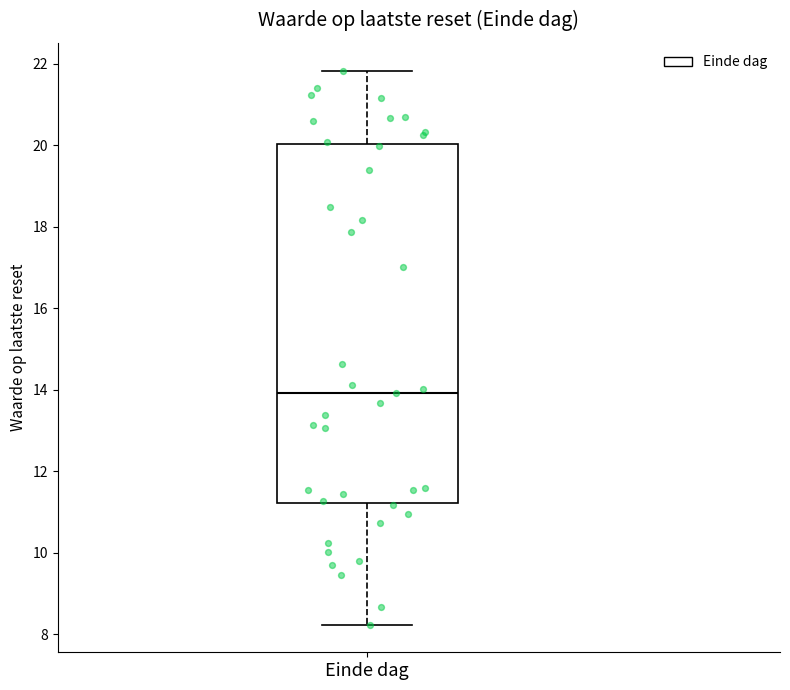

Read this box plot against the y-axis: the position of the median line, the range covered by the box, and the ends of both whiskers. The values are not printed on the chart, so give them approximately, as read against the axis.

median 14.0, box 11.2 to 20.0, whiskers 8.2 to 21.8